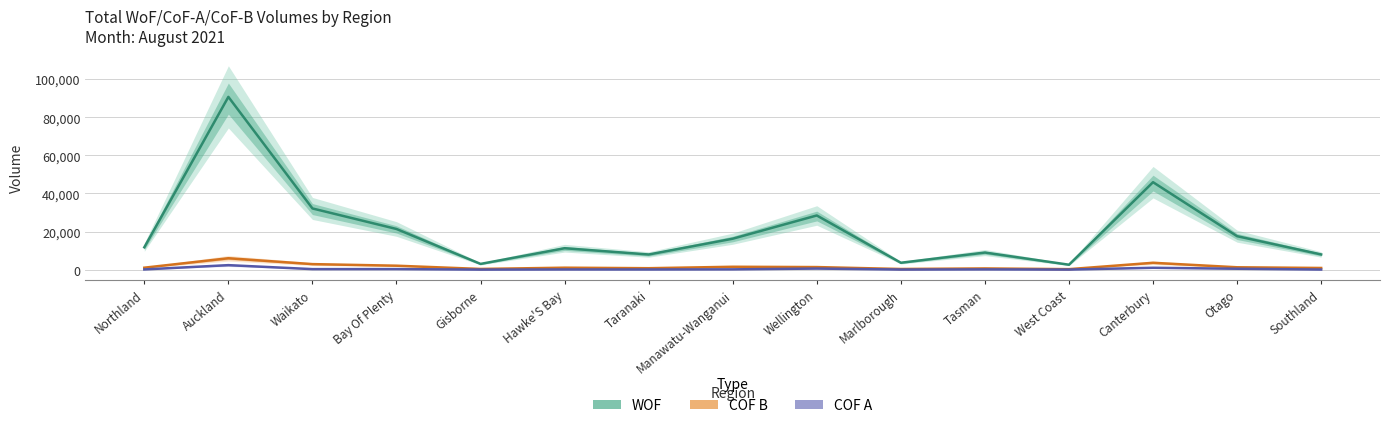

At Taranaki, list the series in order from smallest to largest.

COF A, COF B, WOF